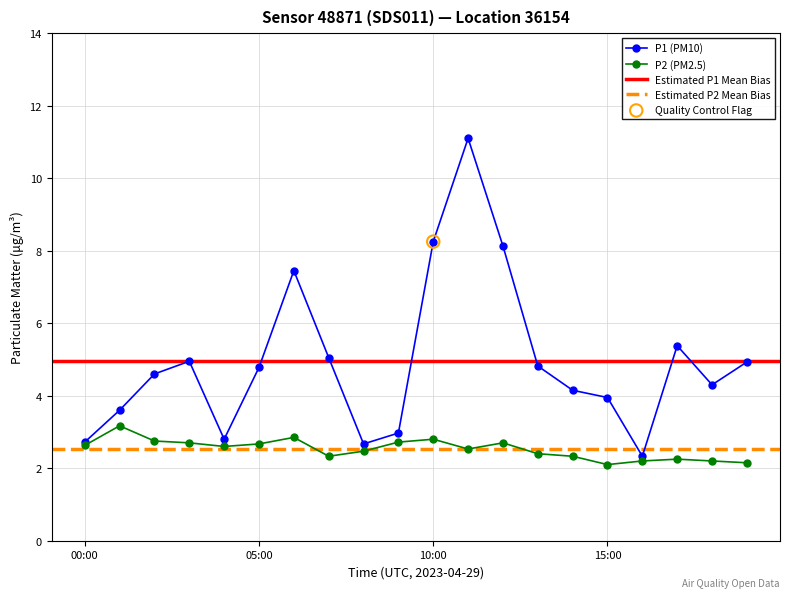

Which series has the widest spread of Y values?

P1